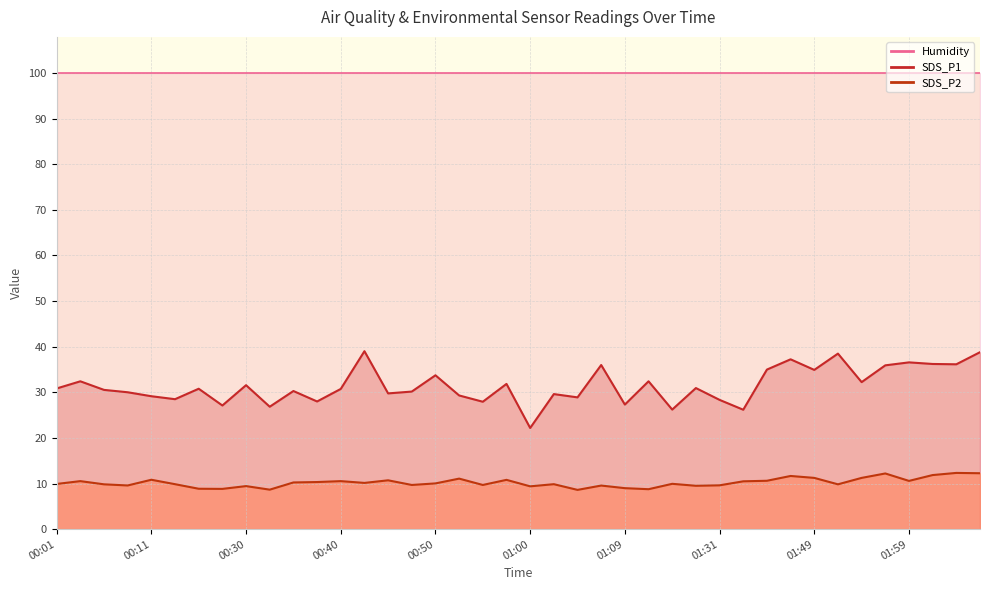

Which series has the largest range (max minus min)?

SDS_P1